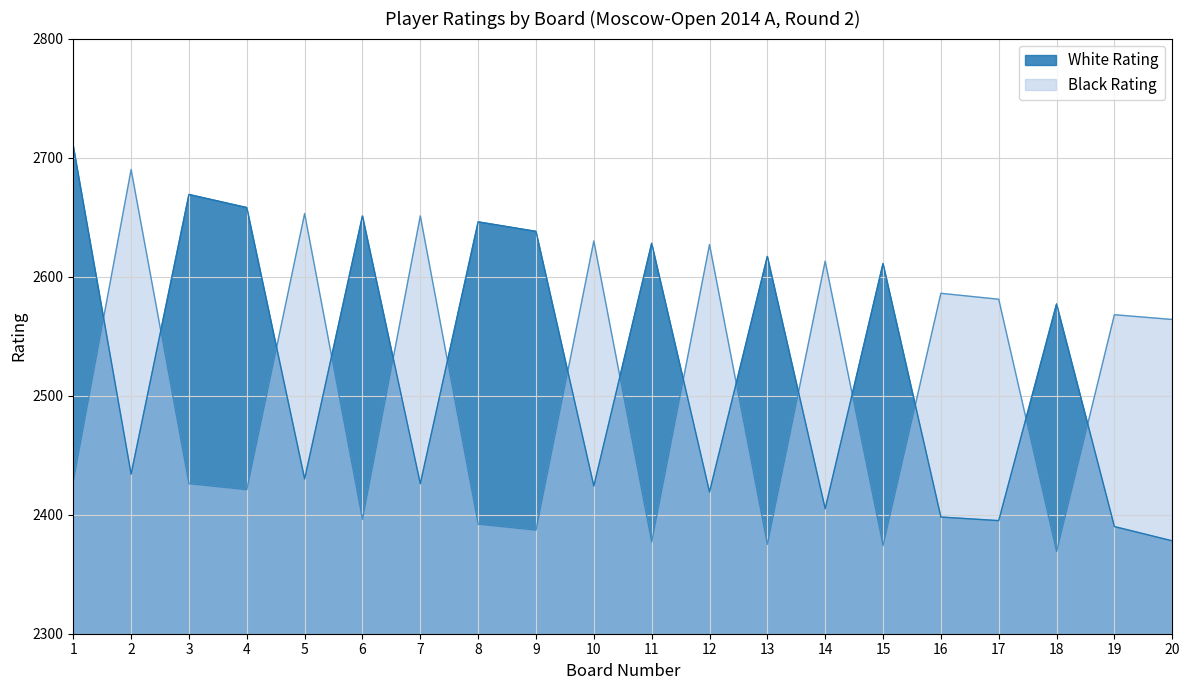

The White Rating series shows 4195 at 9. True or false?

False